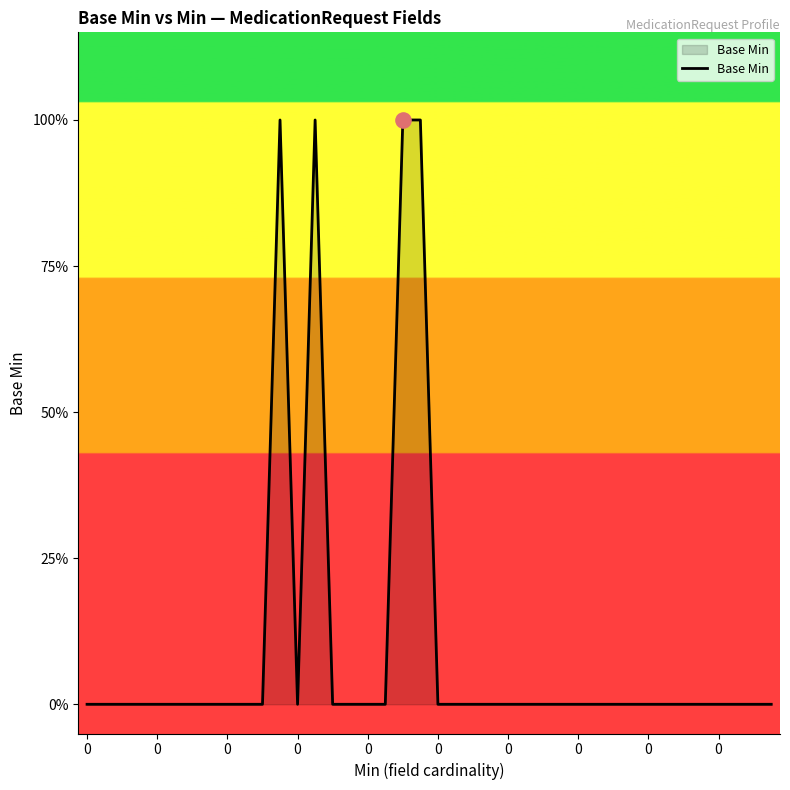

Does the chart have visible grid lines?

No